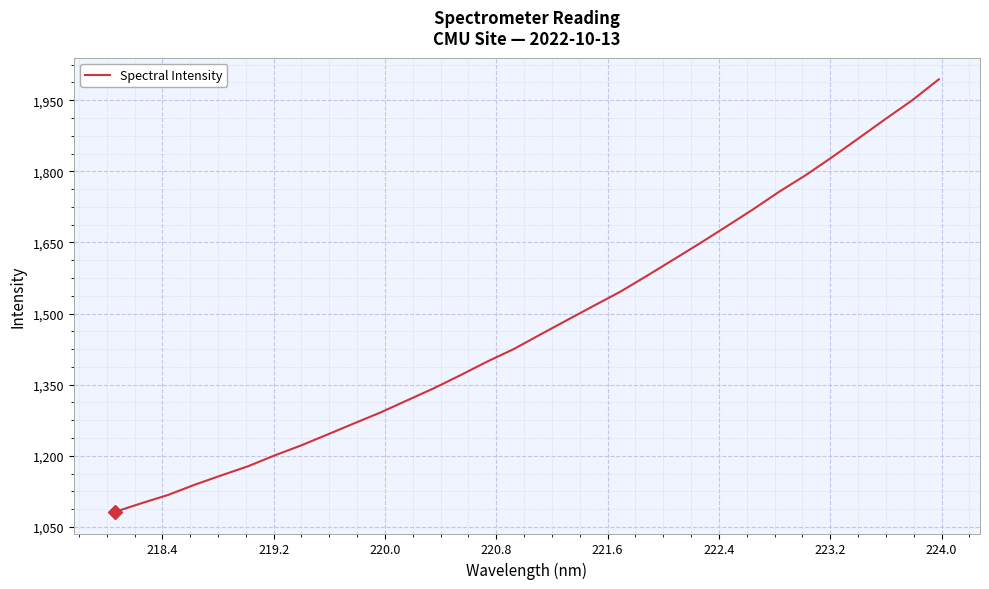

What is the smallest value displayed?

1081.6